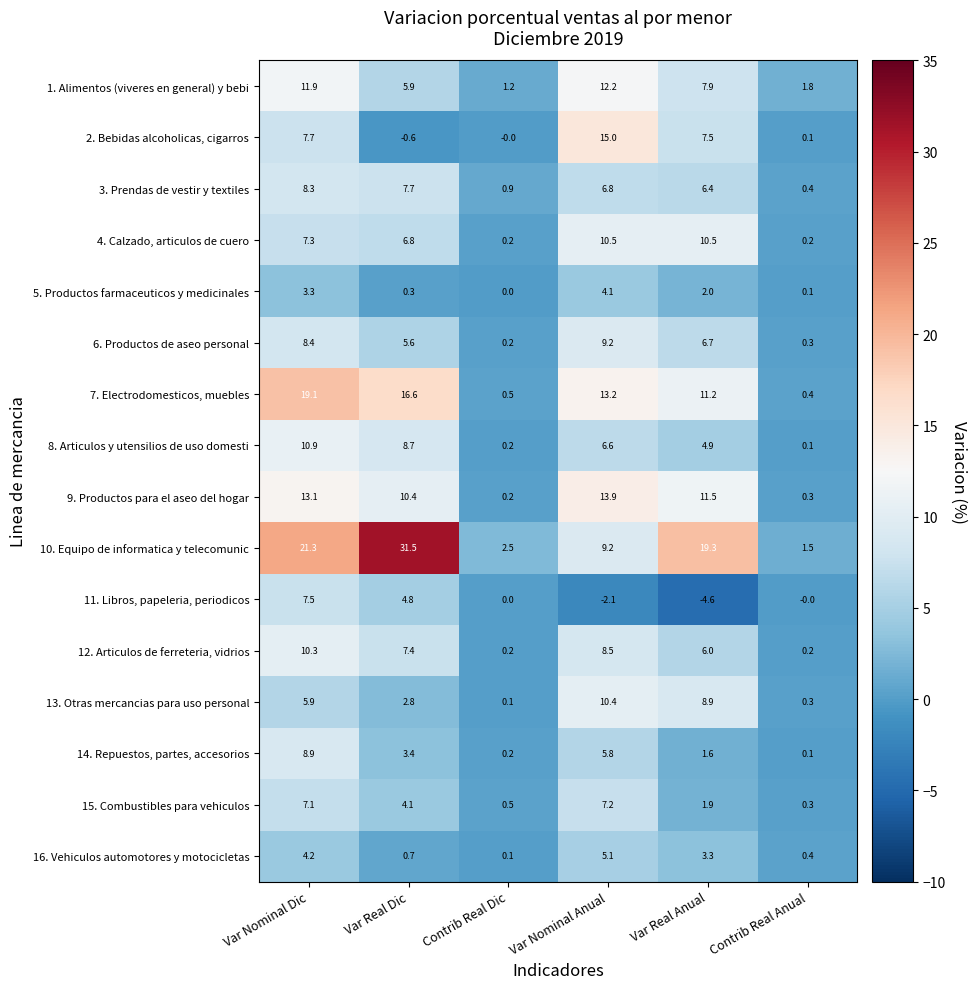

What is the difference between the second highest and minimum values in the 12. Articulos de ferreteria, vidrios series?

8.3